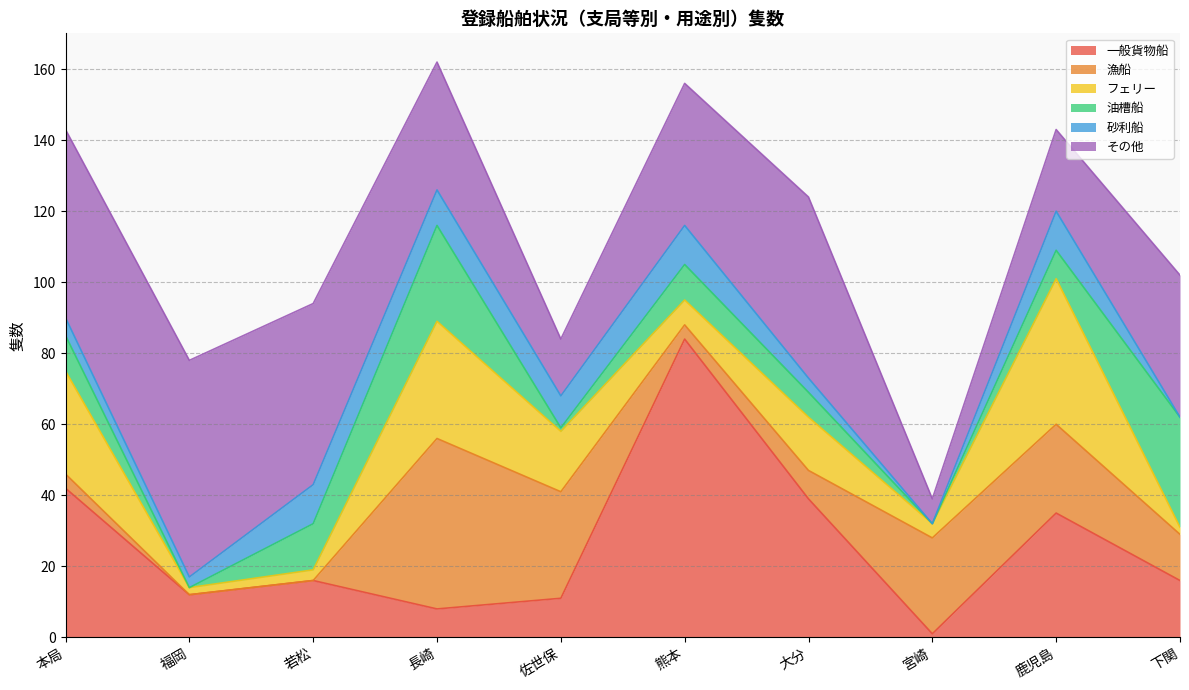

Rank the categories by その他 value from lowest to highest.

宮崎, 佐世保, 鹿児島, 長崎, 熊本, 下関, 若松, 大分, 本局, 福岡